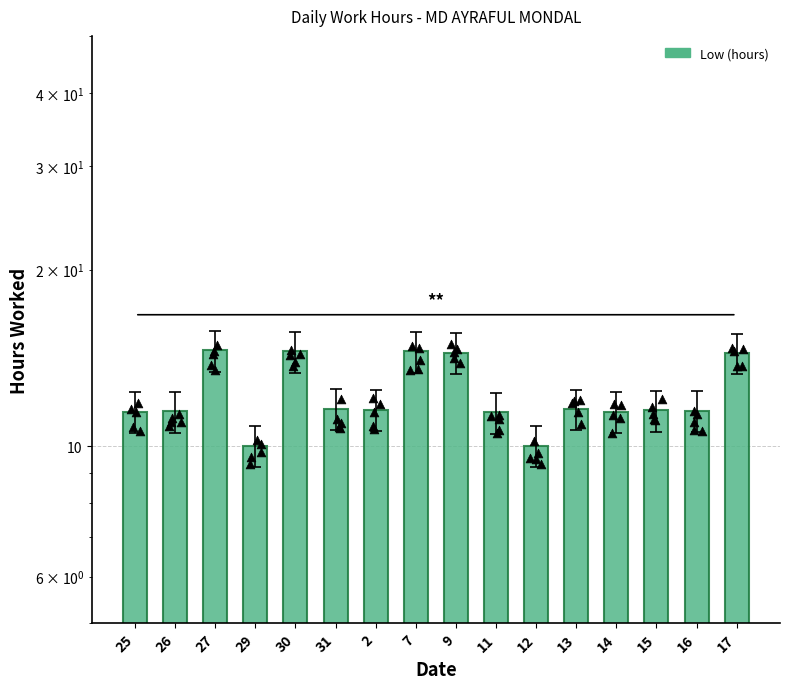

Which has a higher value, 30 or 7?

30